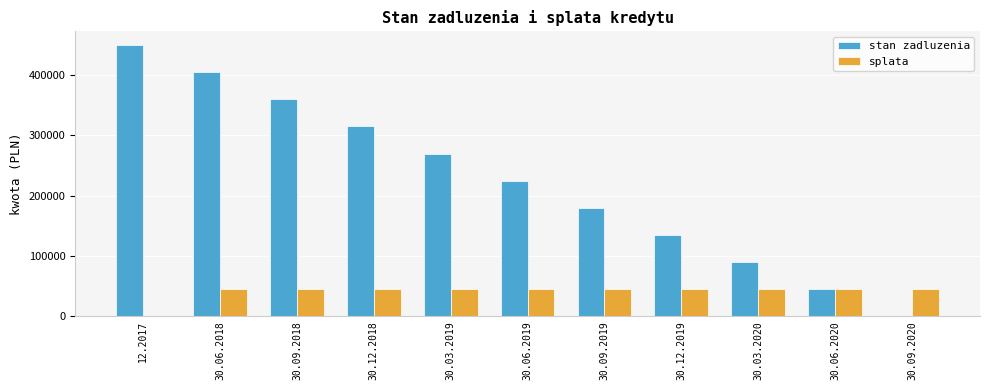

What is the total value across all series at 30.12.2018?

360000